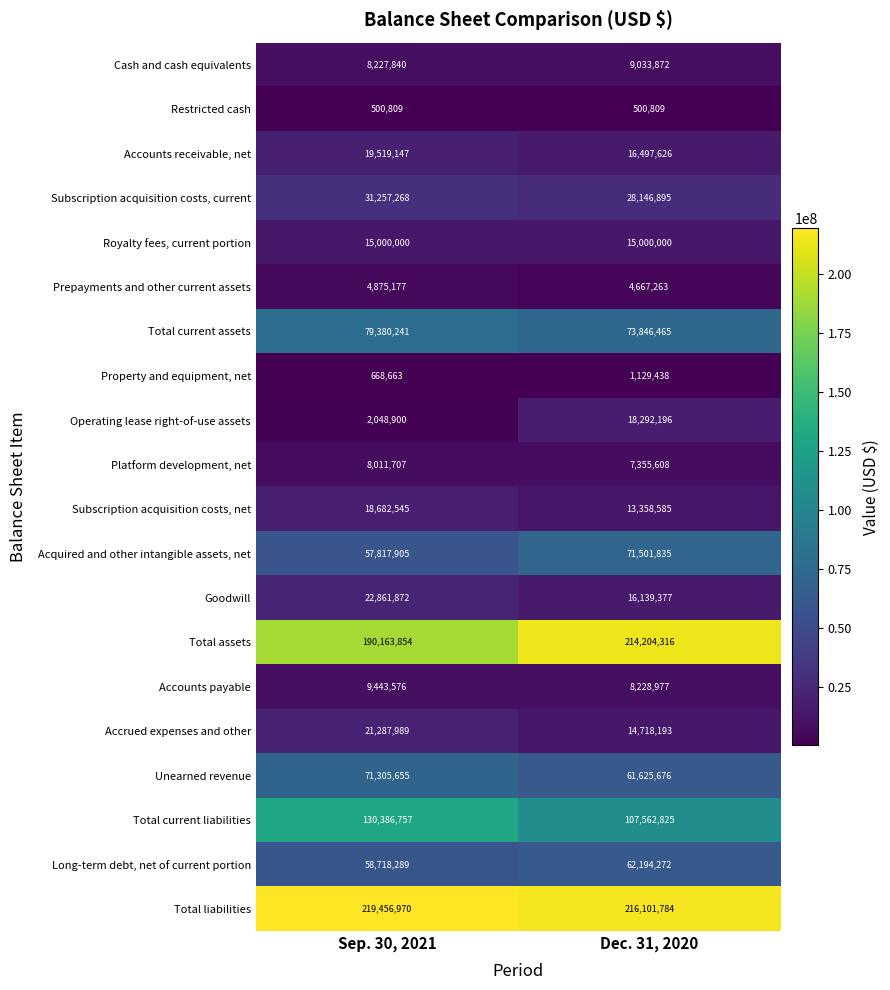

Which series has the largest total across all categories?

Total liabilities